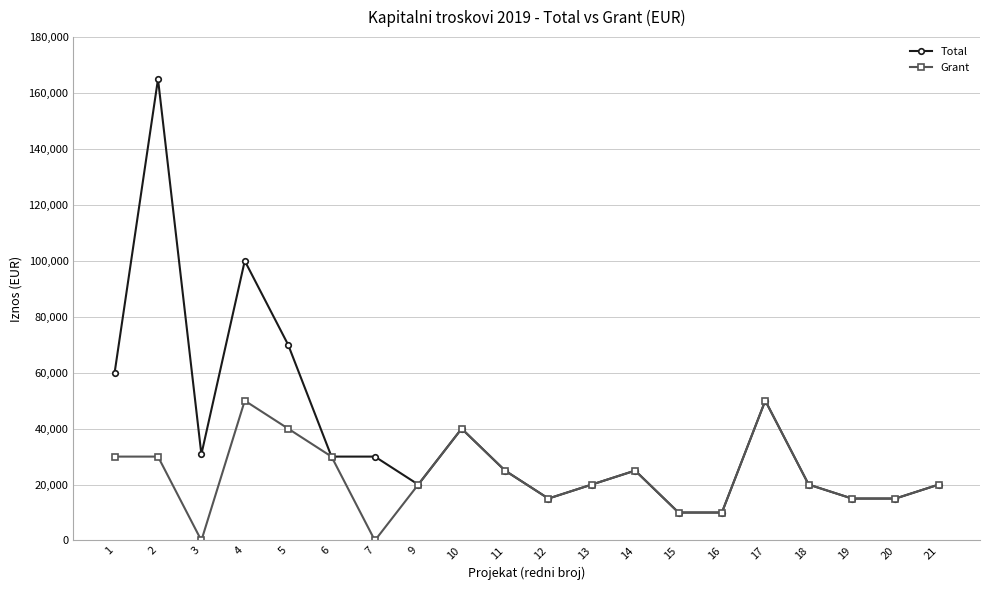

At which category is the sum across all series the highest?

2